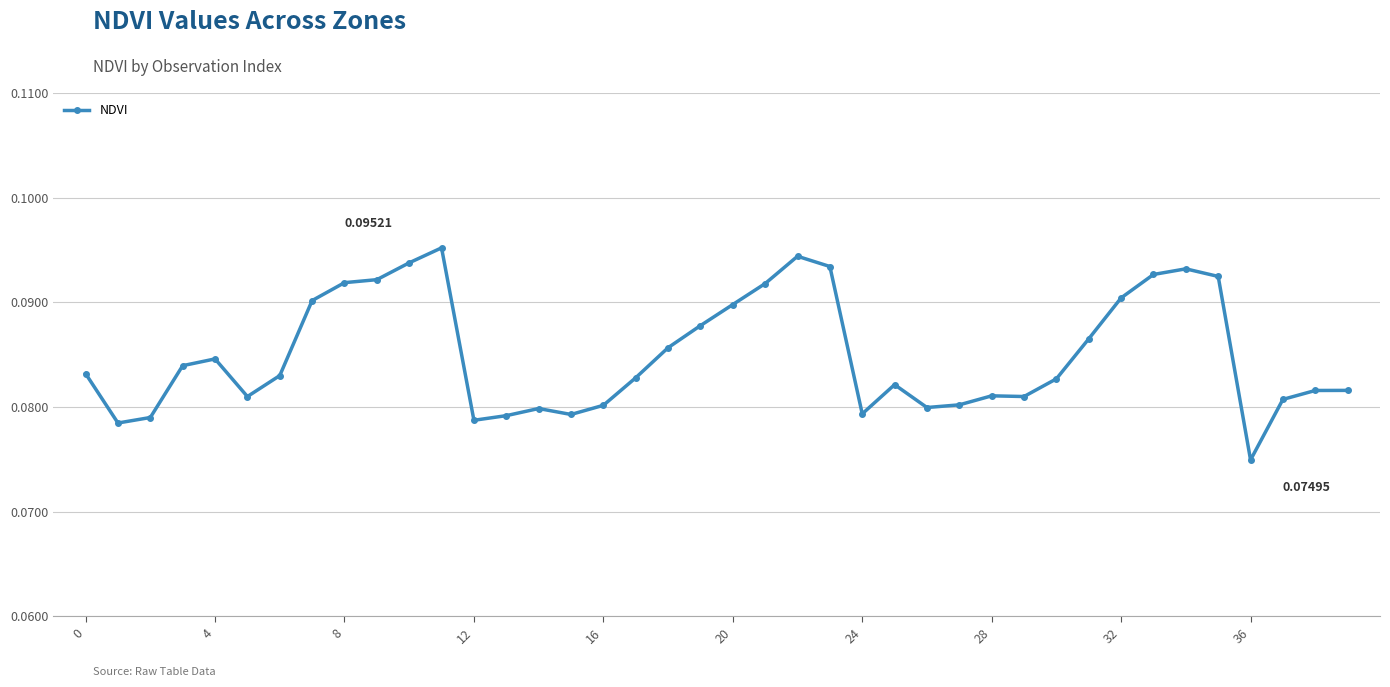

What is the sum of all values?

3.4